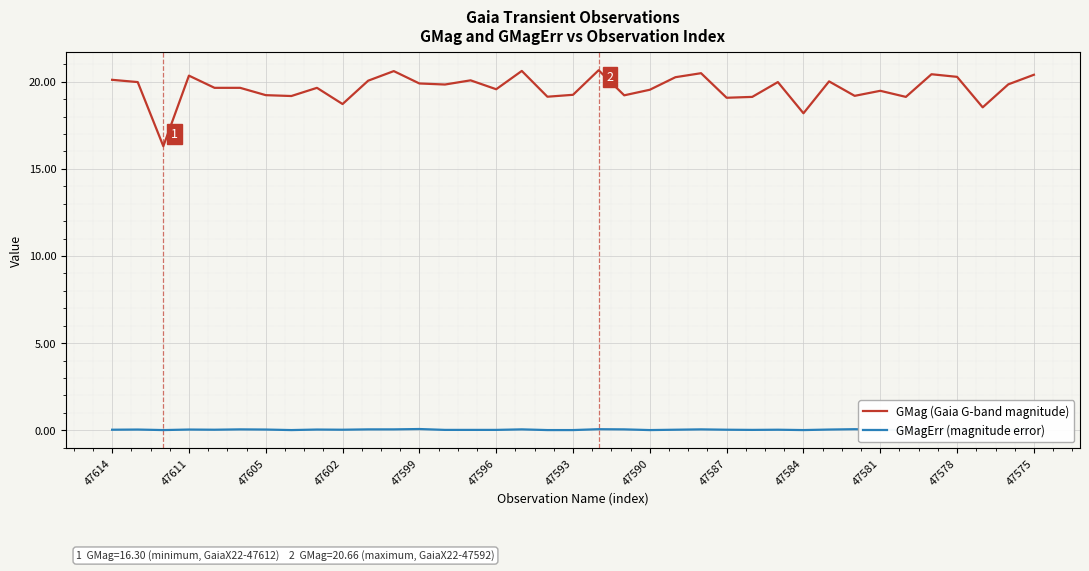

Rank the series at 22 from highest to lowest value.

GMag (Gaia G-band magnitude), GMagErr (magnitude error)